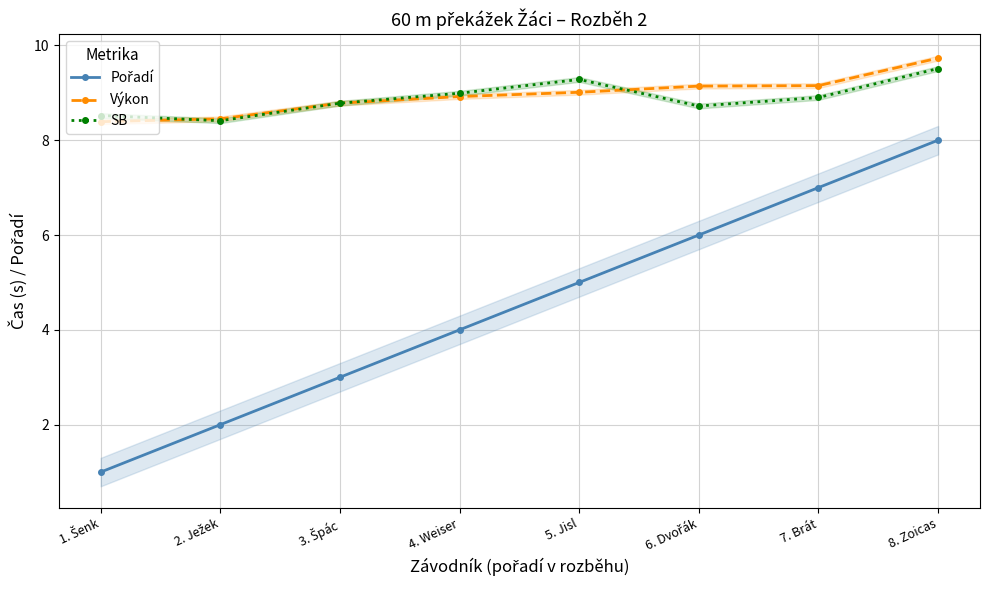

True or false: Výkon and Pořadí cross at least once.

False